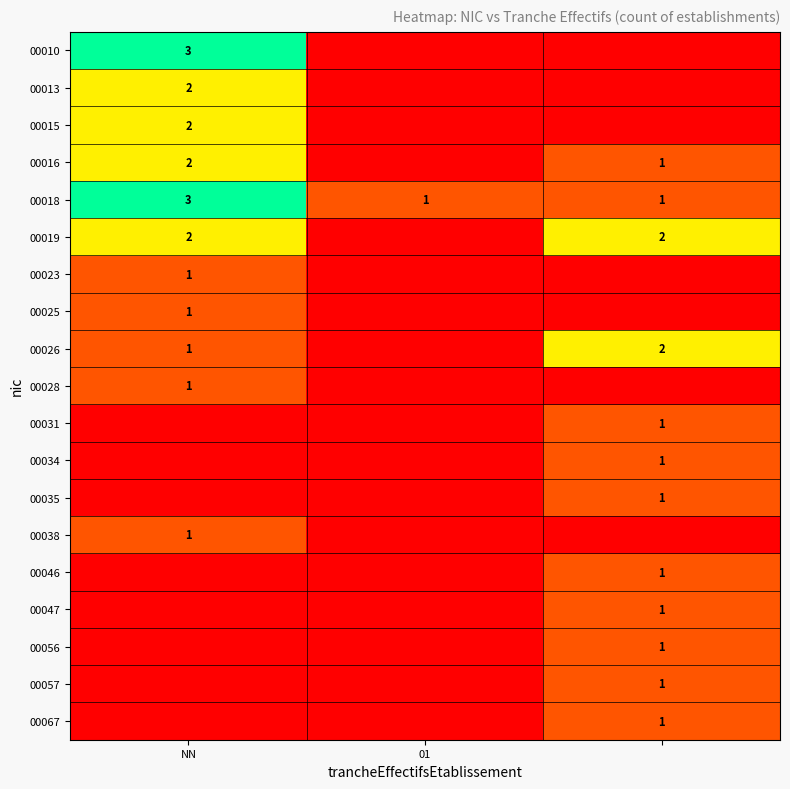

Which category has the lowest value across all series?

01